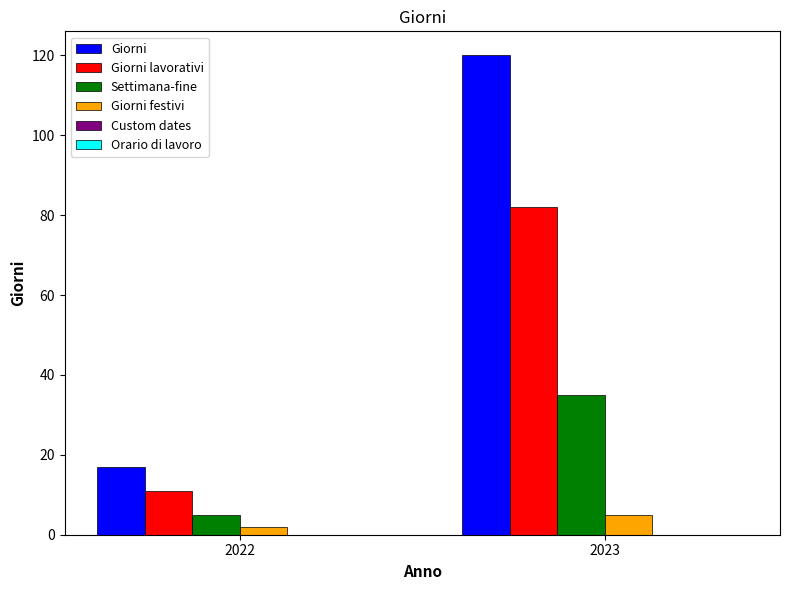

At which category does the chart reach its minimum across all series?

2022